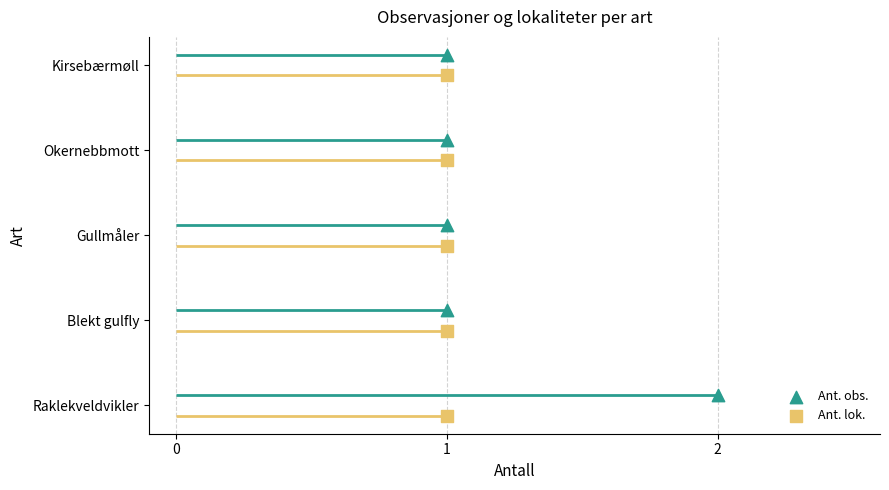

What are all the series names shown in the legend?

Ant. obs., Ant. lok.